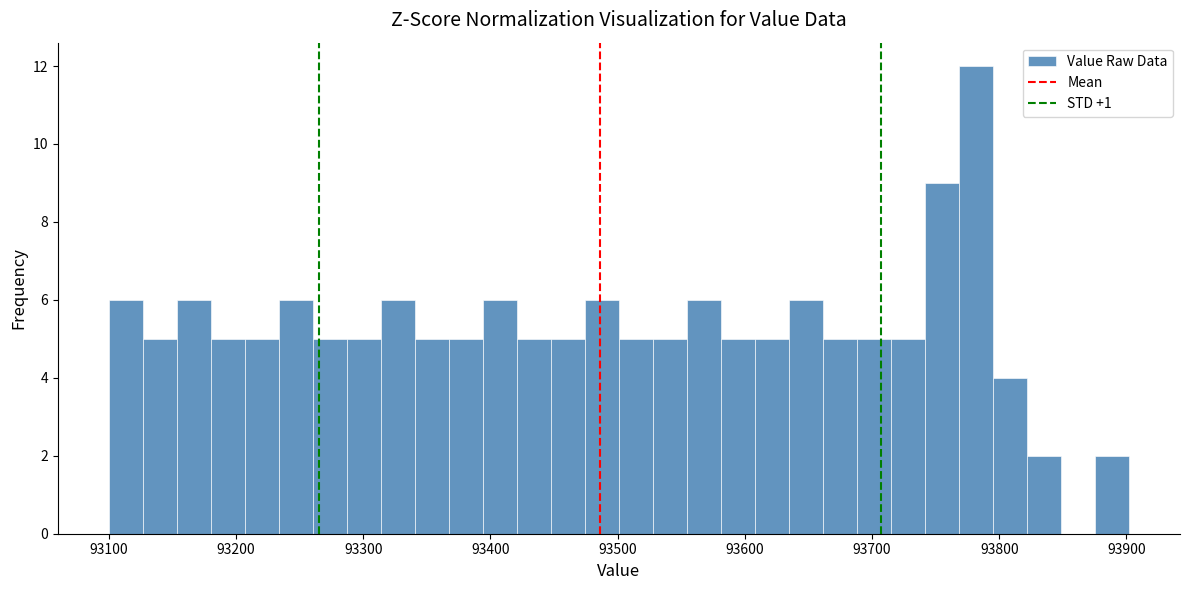

Around what value on the x-axis is the tallest bar? Give the approximate position of its centre, as read against the axis.

93780